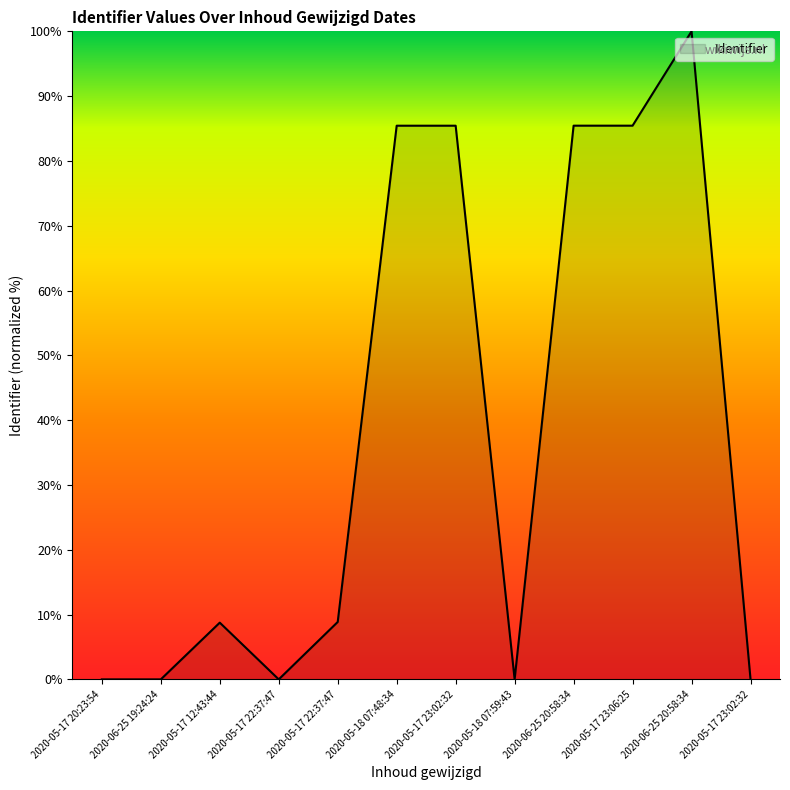

At which category does the data reach its first local valley?

2020-05-17 22:37:47